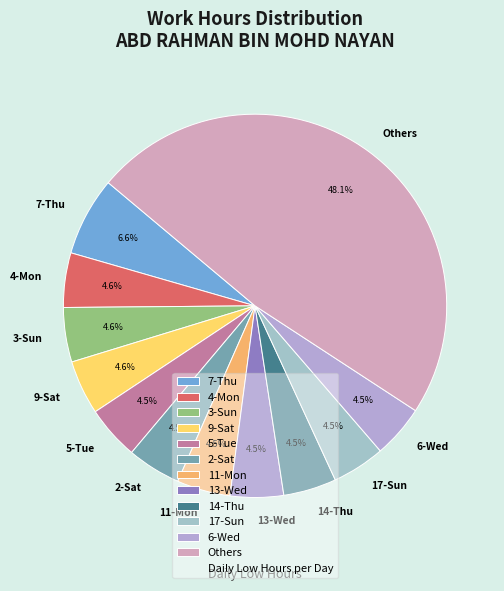

Does any single category account for the majority?

No